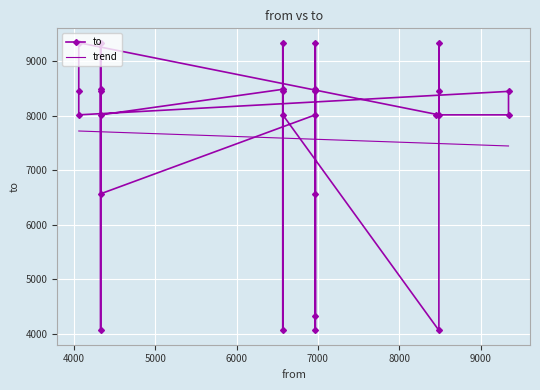

How many interior local valleys (lower than both neighbors) does the data have?

8